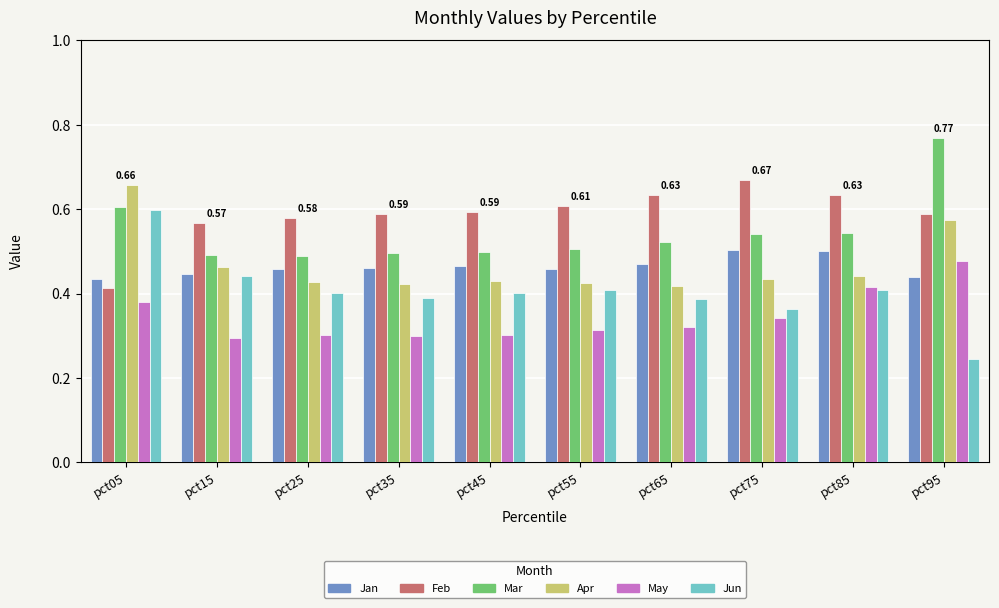

Is the value of Apr at pct95 greater than the value of Mar at pct75?

Yes